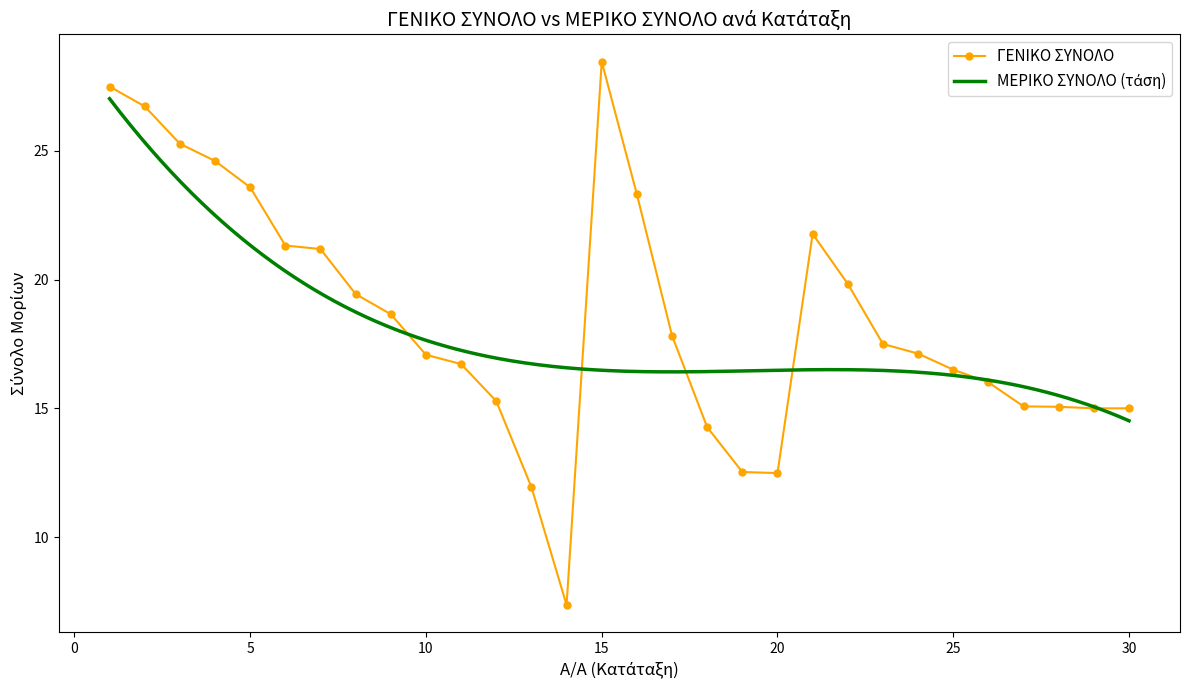

At which label is the value closest to 17?

10